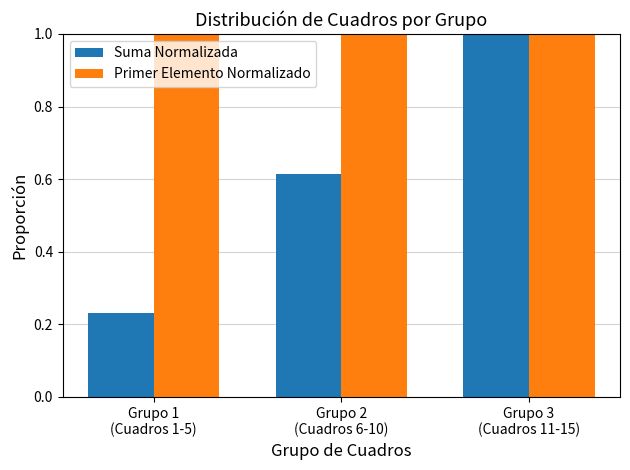

At how many categories does at least one series exceed 0?

3